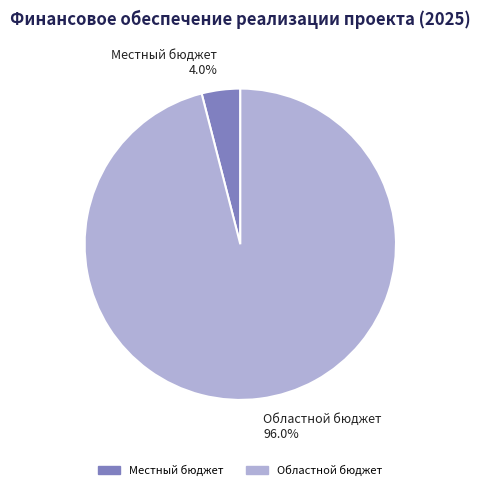

To the nearest percent, what portion does Местный бюджет represent?

4%